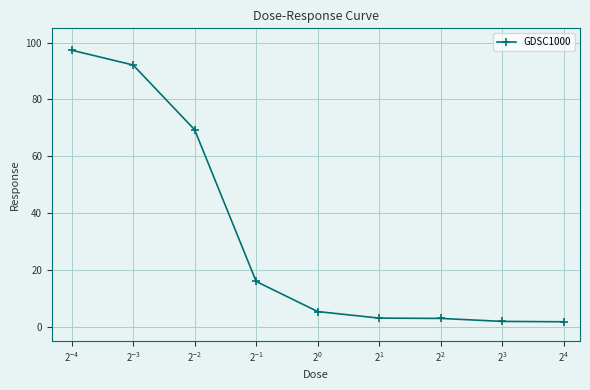

What is the sum of all values?

289.5